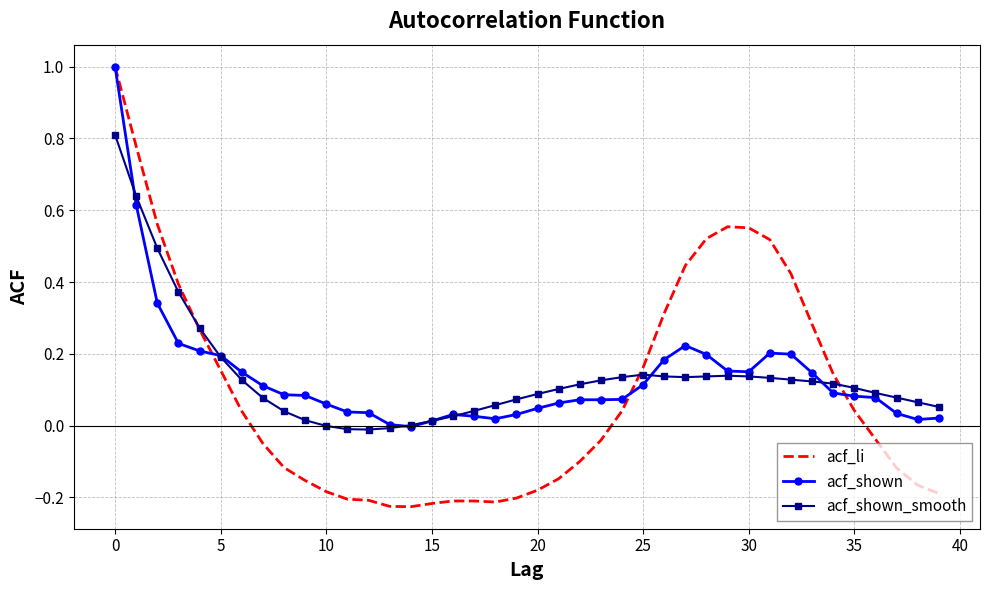

What are all the series names shown in the legend?

acf_li, acf_shown, acf_shown_smooth